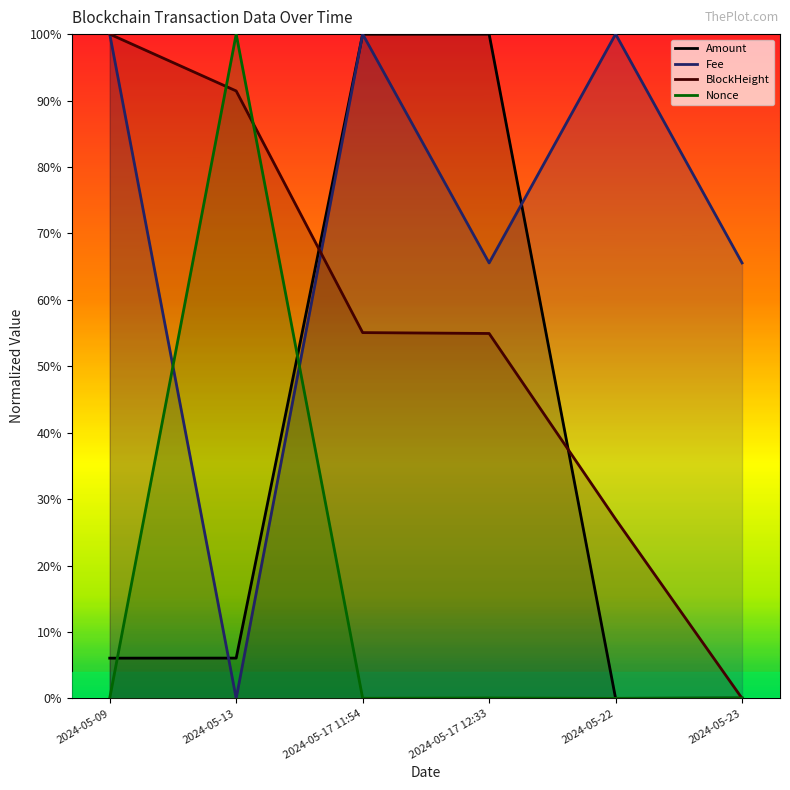

What is the maximum value shown in the chart?

1.0